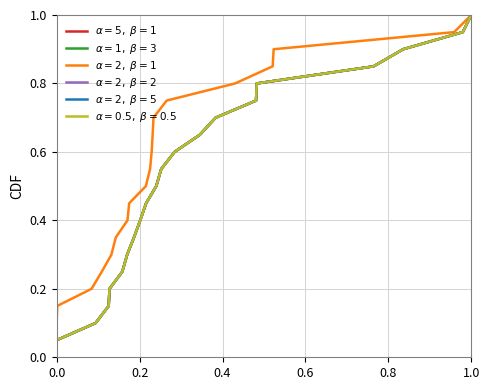

What is the minimum value shown in the chart?

0.1